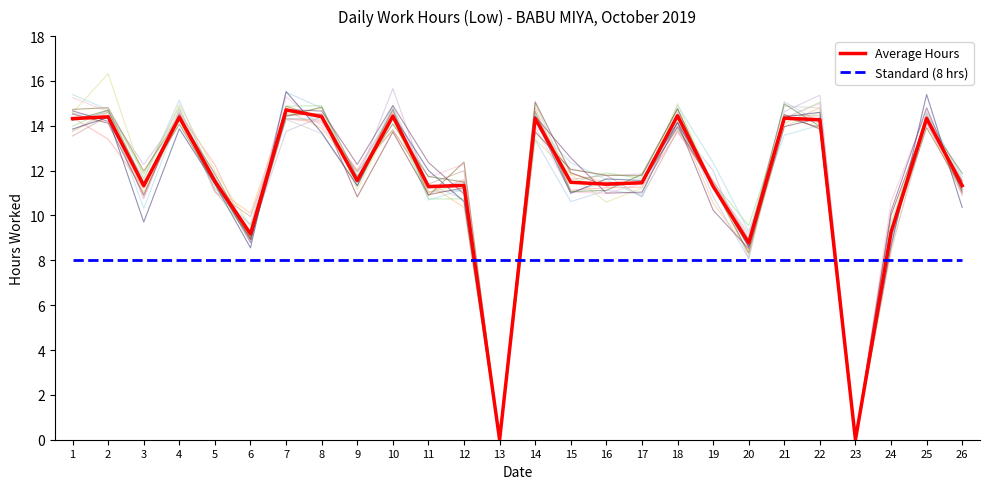

What value does the Average Hours series have at 16?

11.4